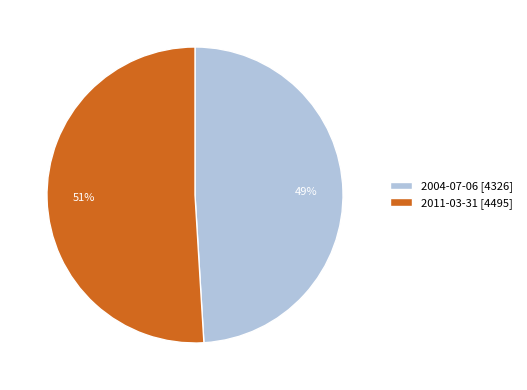

What percentage is the 2004-07-06 slice, to the nearest percent?

49%